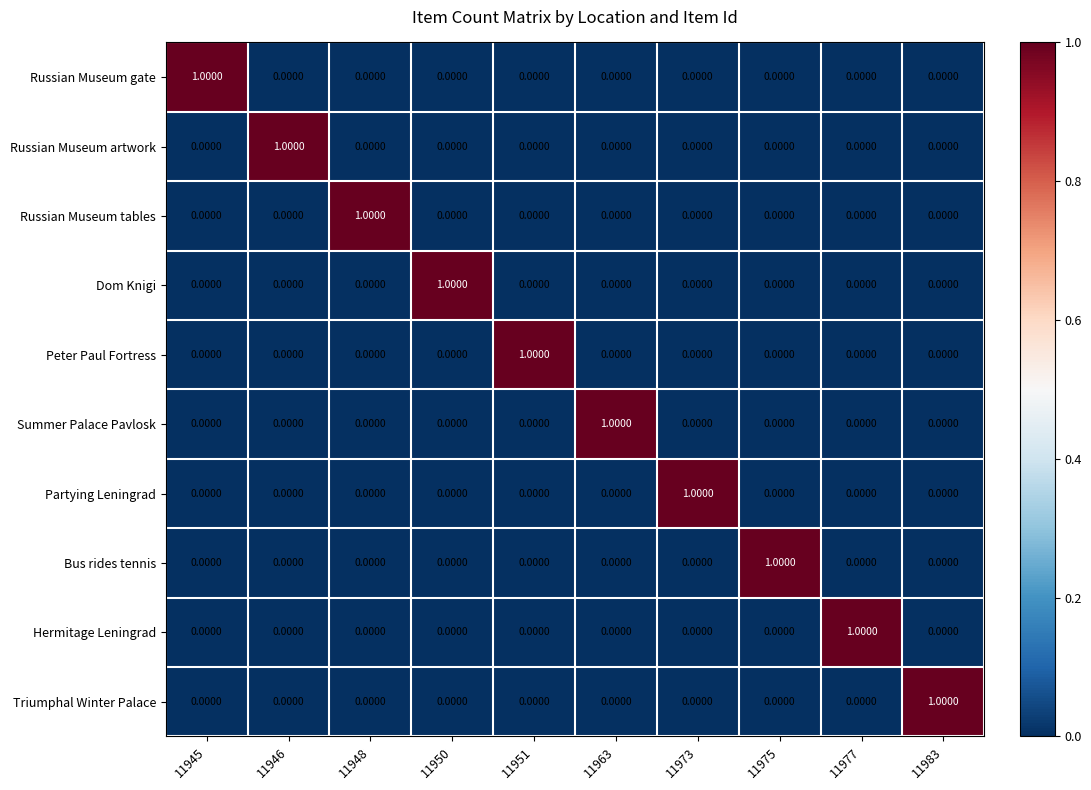

At how many categories does at least one series exceed 0?

10